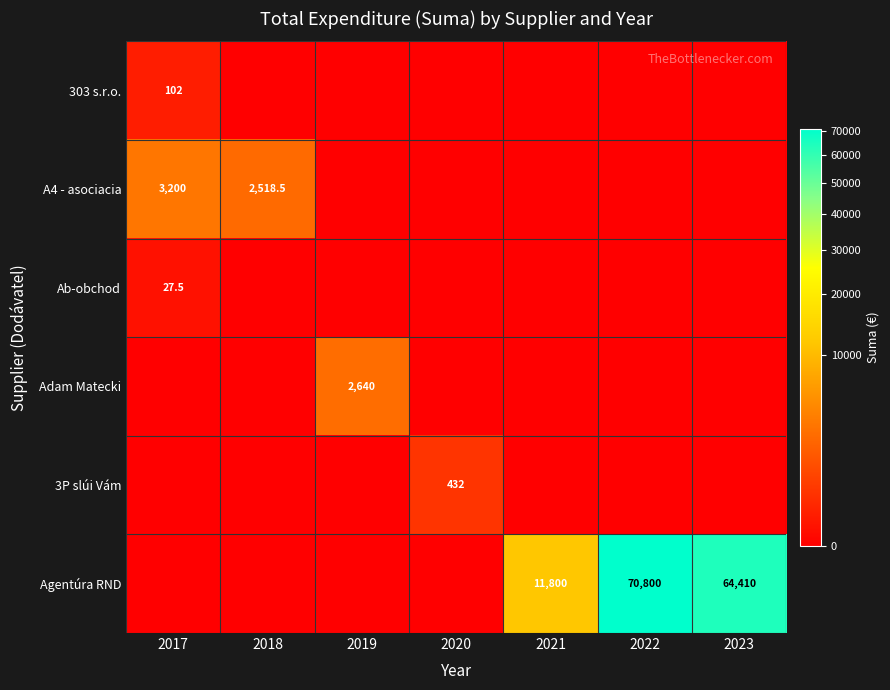

What is the sum of the Agentúra RND values at 2021 and 2023?

76210.0